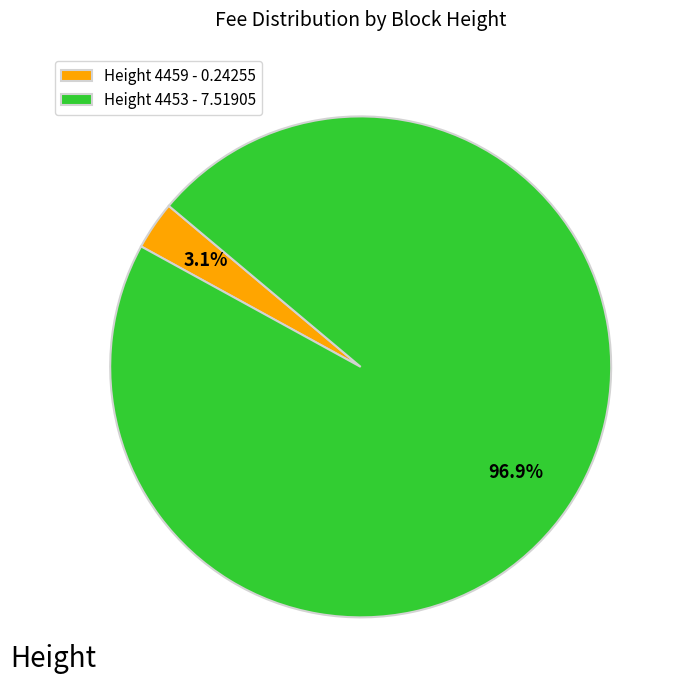

How many segments does this pie chart have?

2